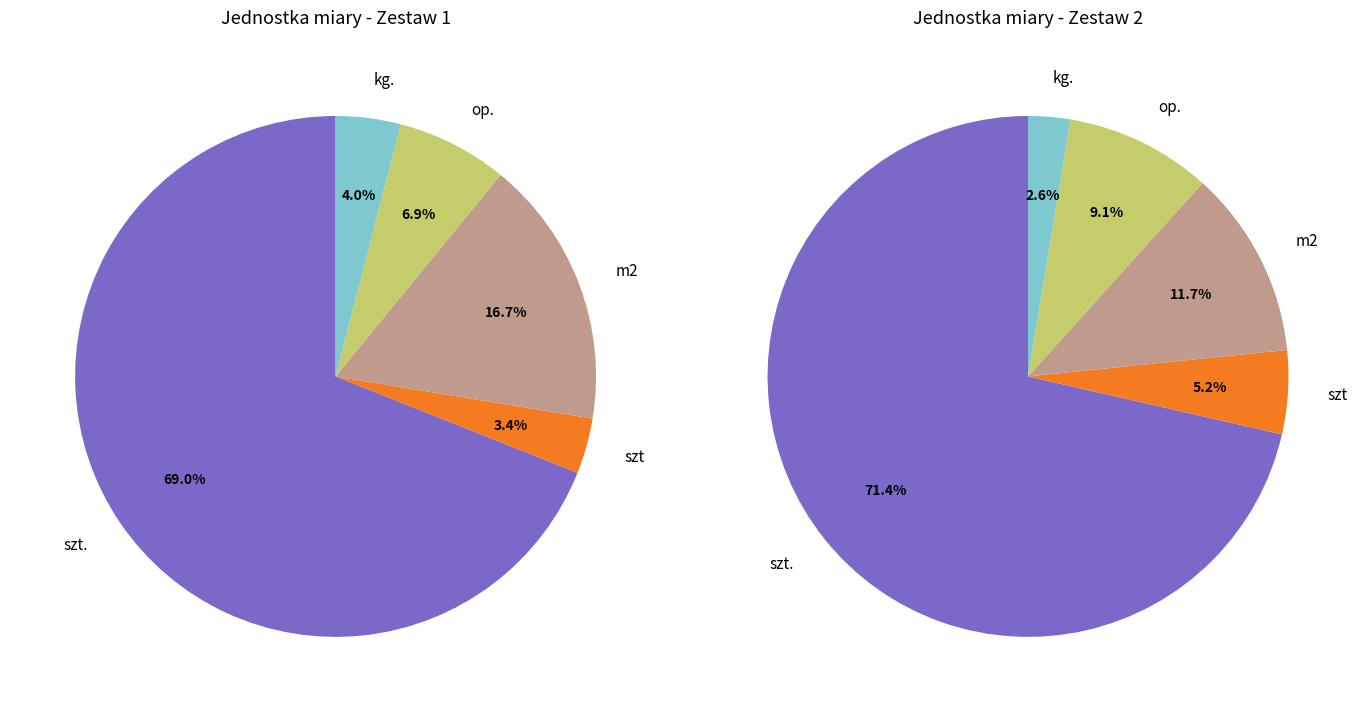

Count the number of slices in the pie.

5